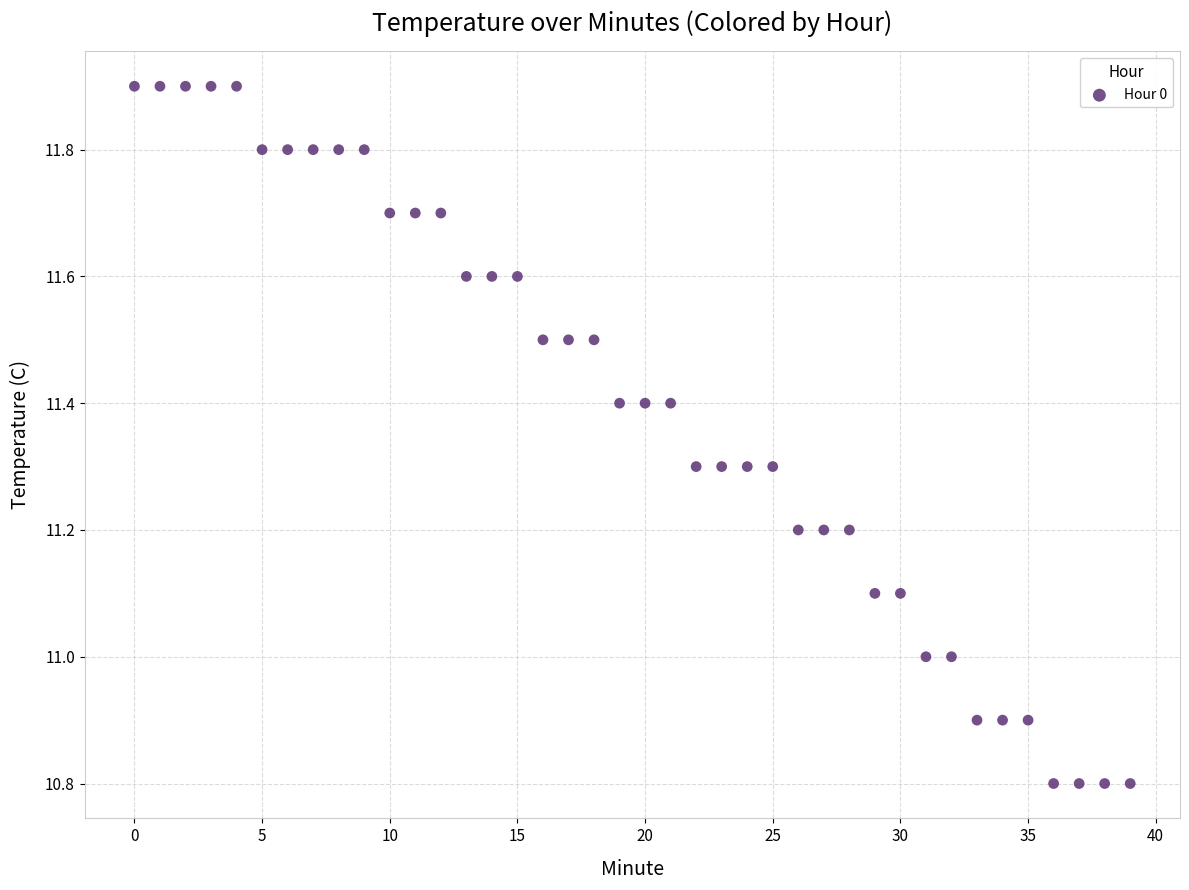

What is the range of Y values (max minus min)?

1.1